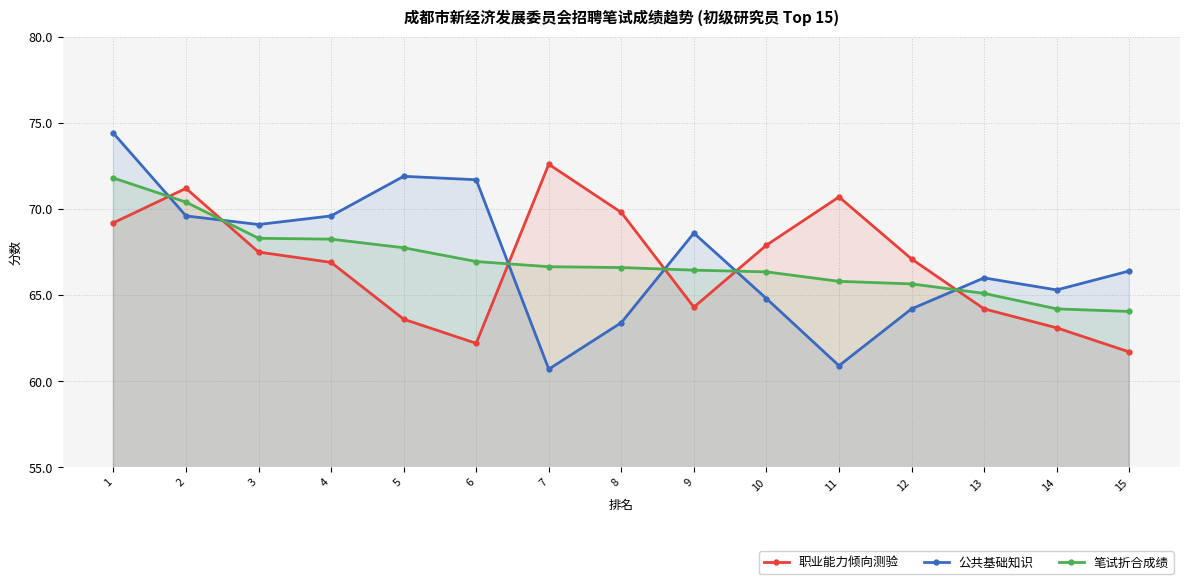

How many data points does each series have?

15